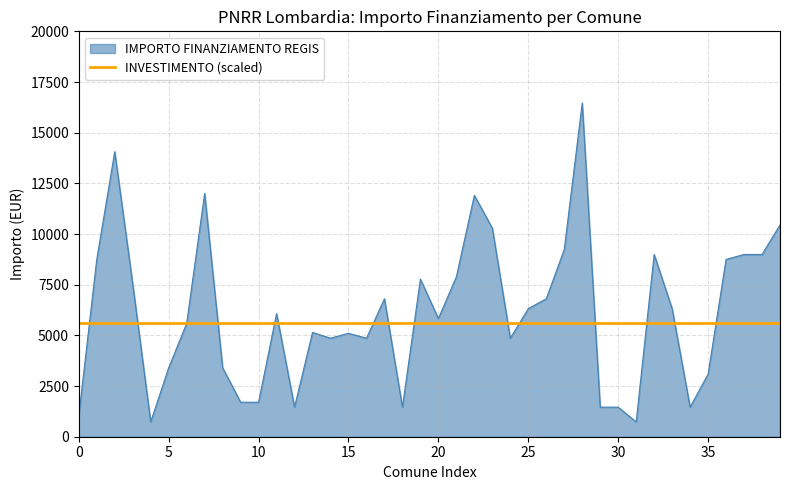

What is the maximum value for INVESTIMENTO (scaled)?

5600